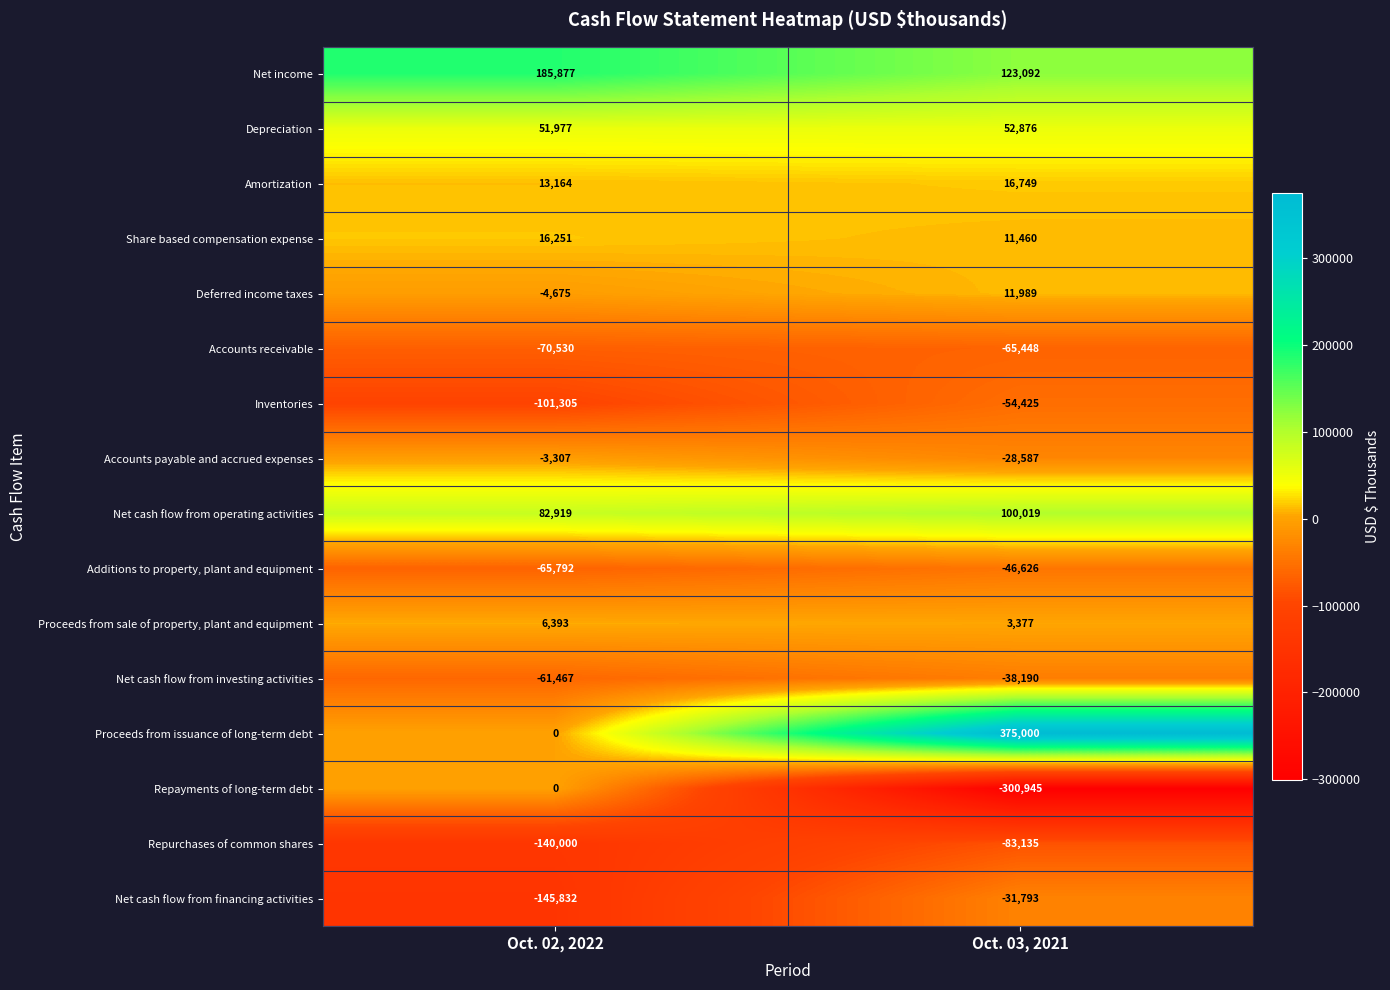

What is the difference between the highest and lowest values at Oct. 03, 2021?

675945